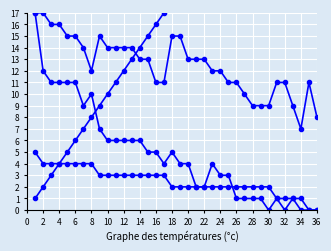

What is the difference between the Место values at 34 and 32?

2